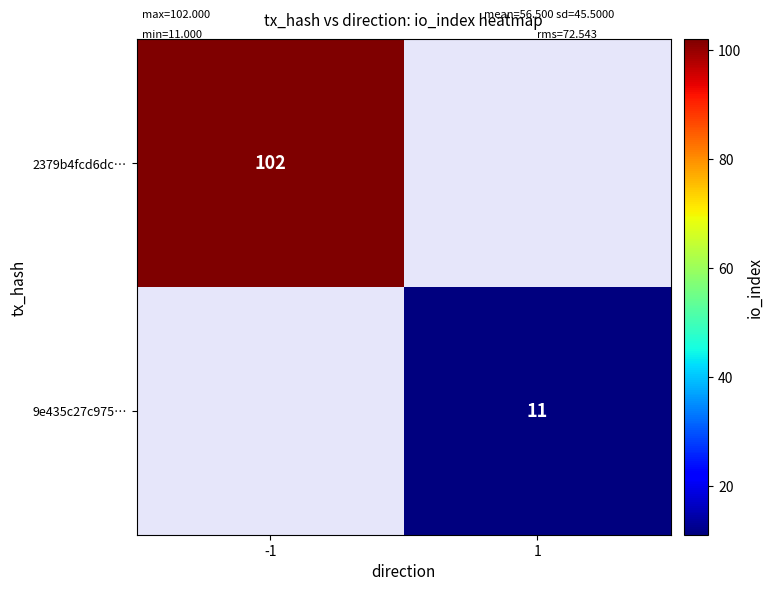

What is the smallest value displayed?

11.0